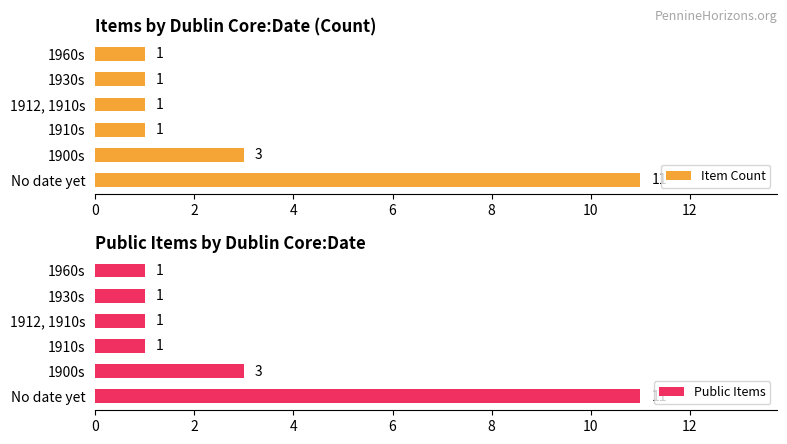

Rank the categories by Item Count value from lowest to highest.

4, 6, 8, 10, 2, 0